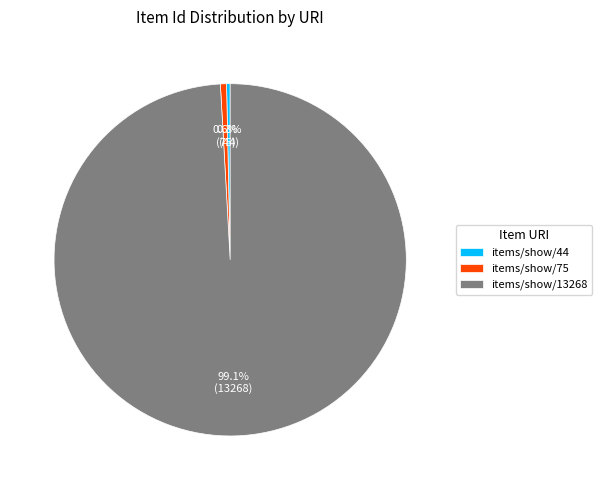

Which slice is the largest?

items/show/13268